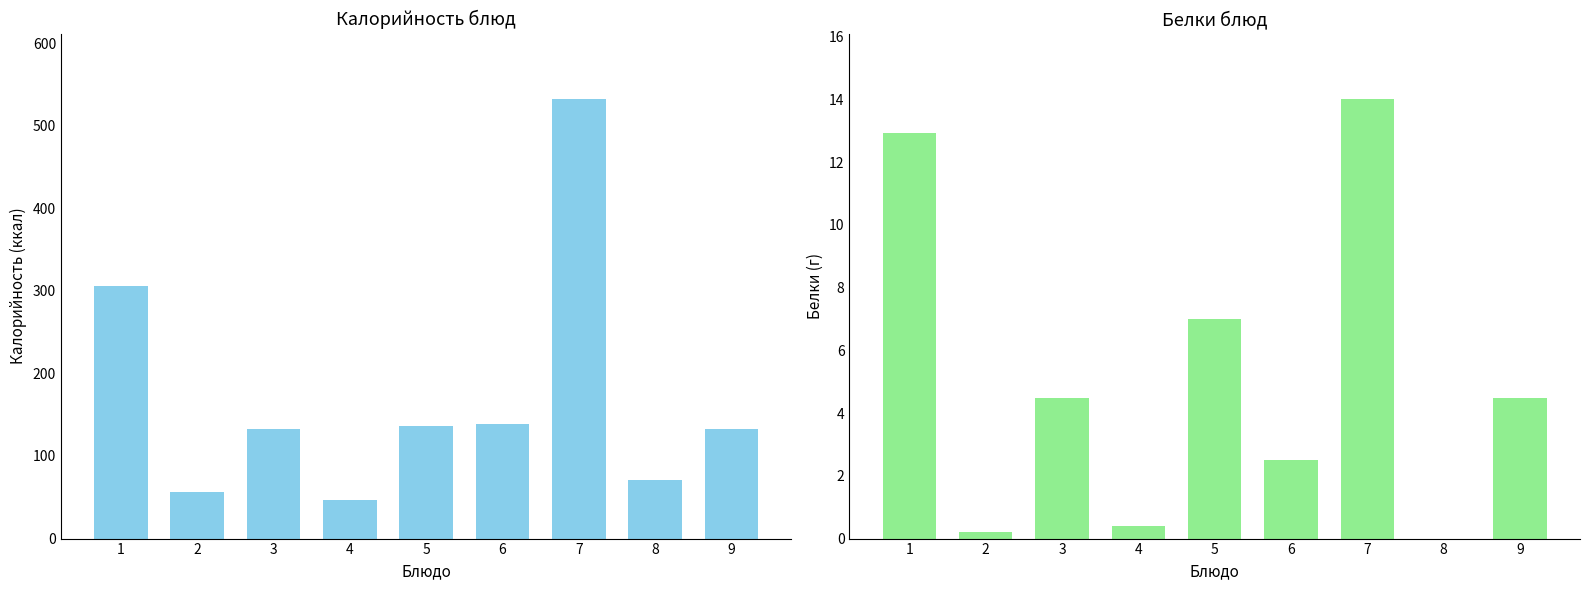

List the series in order of their overall mean, lowest first.

Белки, Калорийность